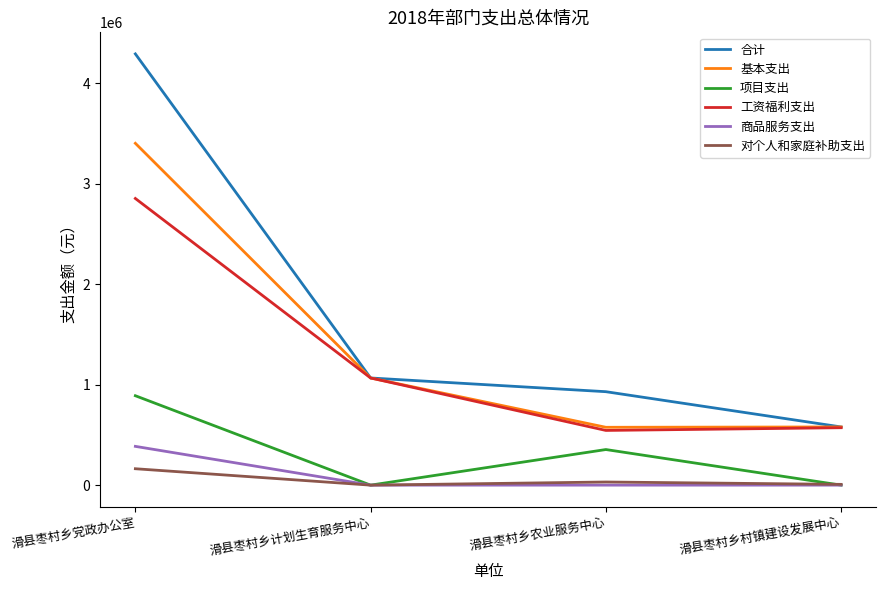

Which category has the highest value across all series?

滑县枣村乡党政办公室